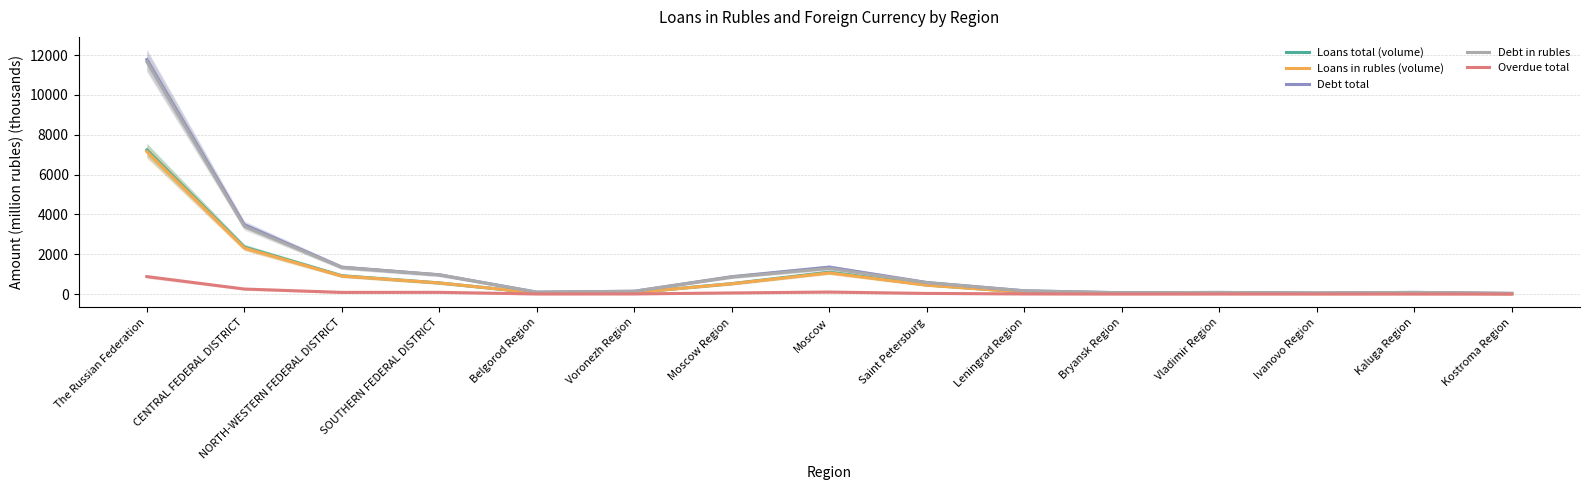

What is the sum of all Overdue total values?

1565.1